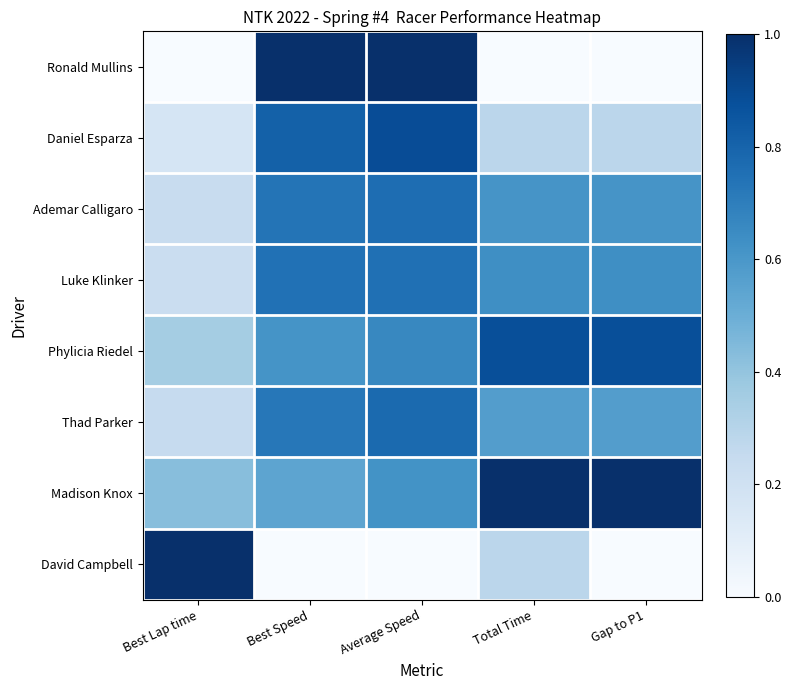

List the series in order of their peak value, highest first.

Ronald Mullins, Madison Knox, David Campbell, Daniel Esparza, Phylicia Riedel, Thad Parker, Ademar Calligaro, Luke Klinker